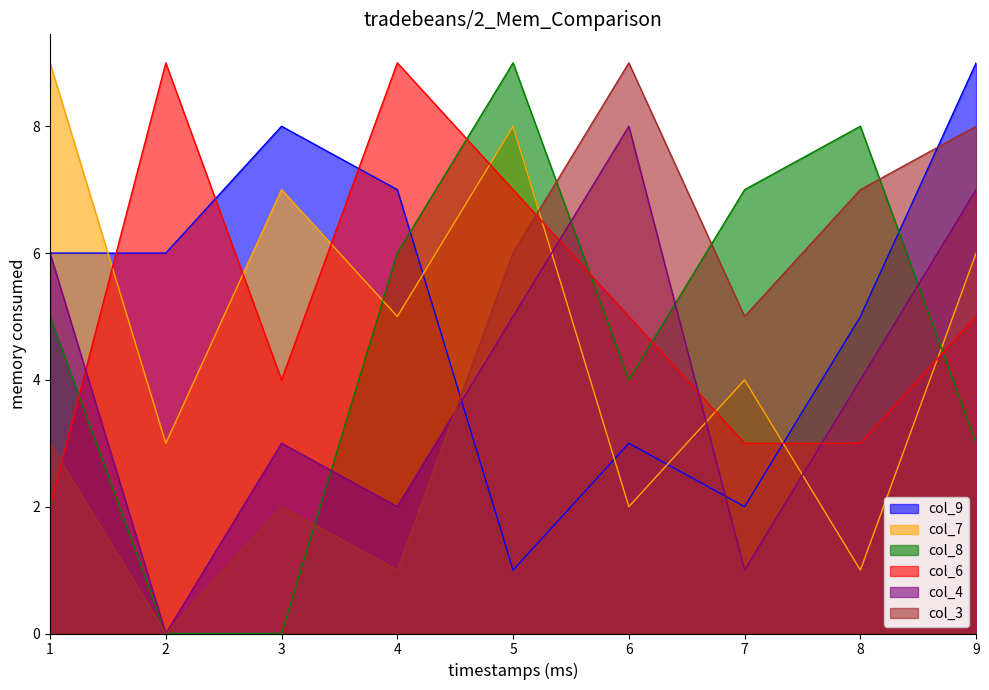

How many lines are shown in the chart?

6